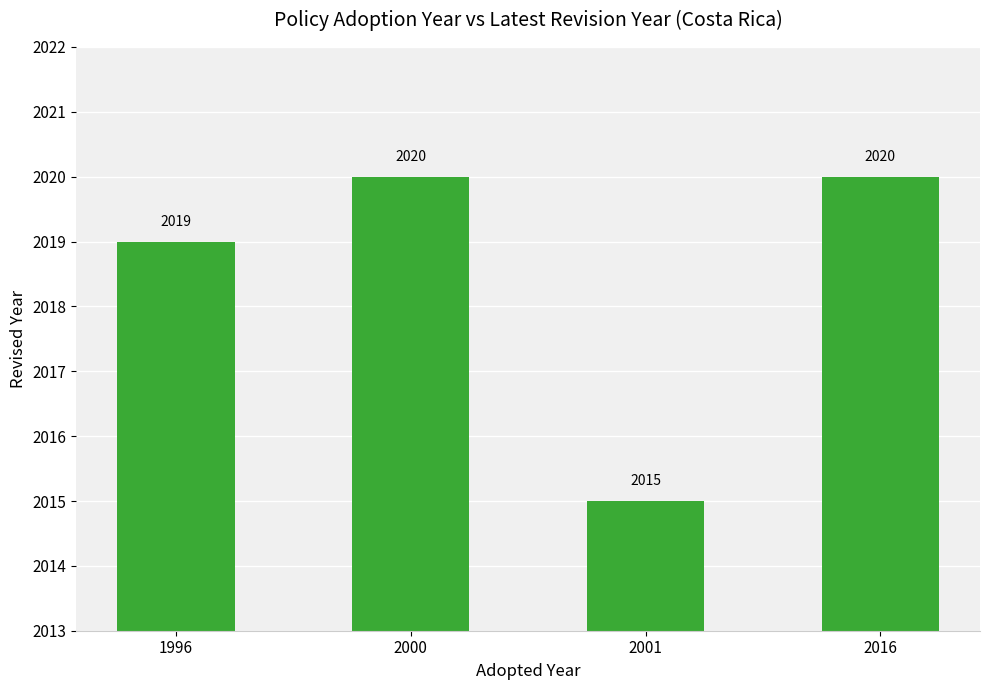

Which has a higher value, 2000 or 1996?

2000